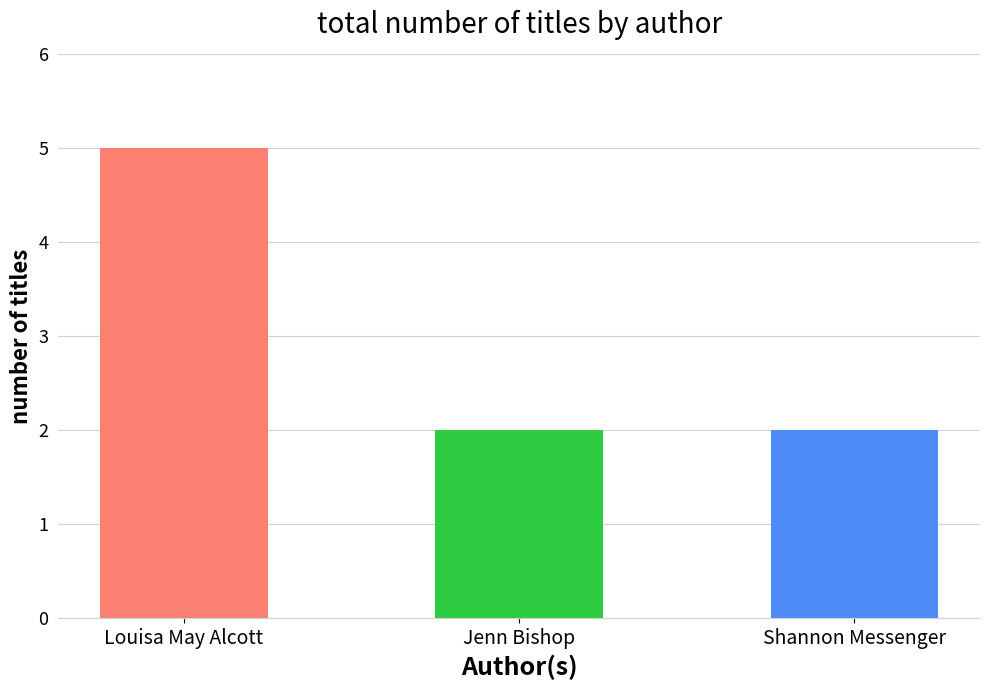

Read the value at Jenn Bishop (150685320).

2